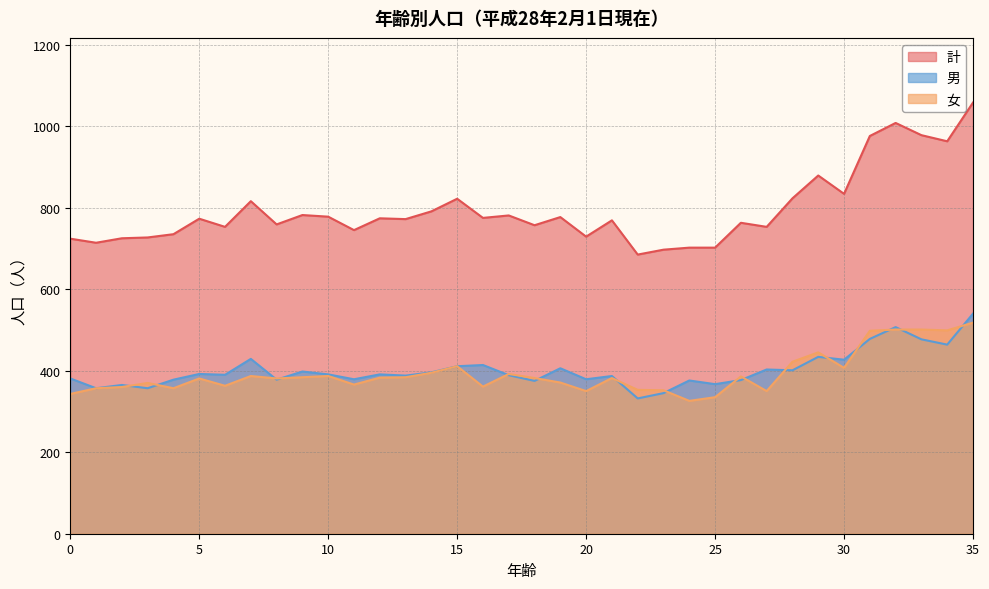

True or false: 女 and 男 cross at least once.

True